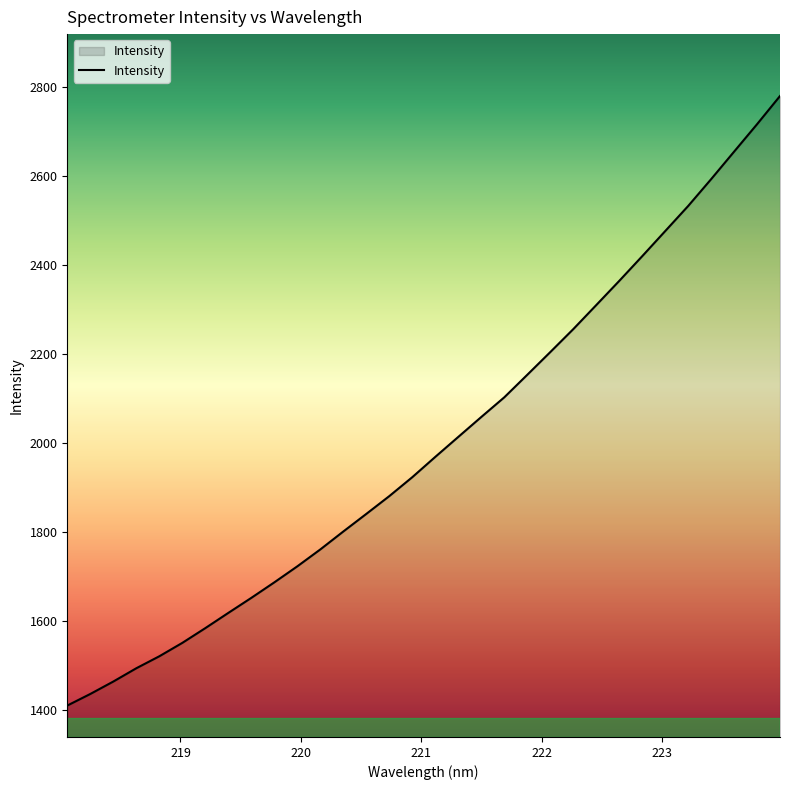

How many distinct data groups are displayed?

1